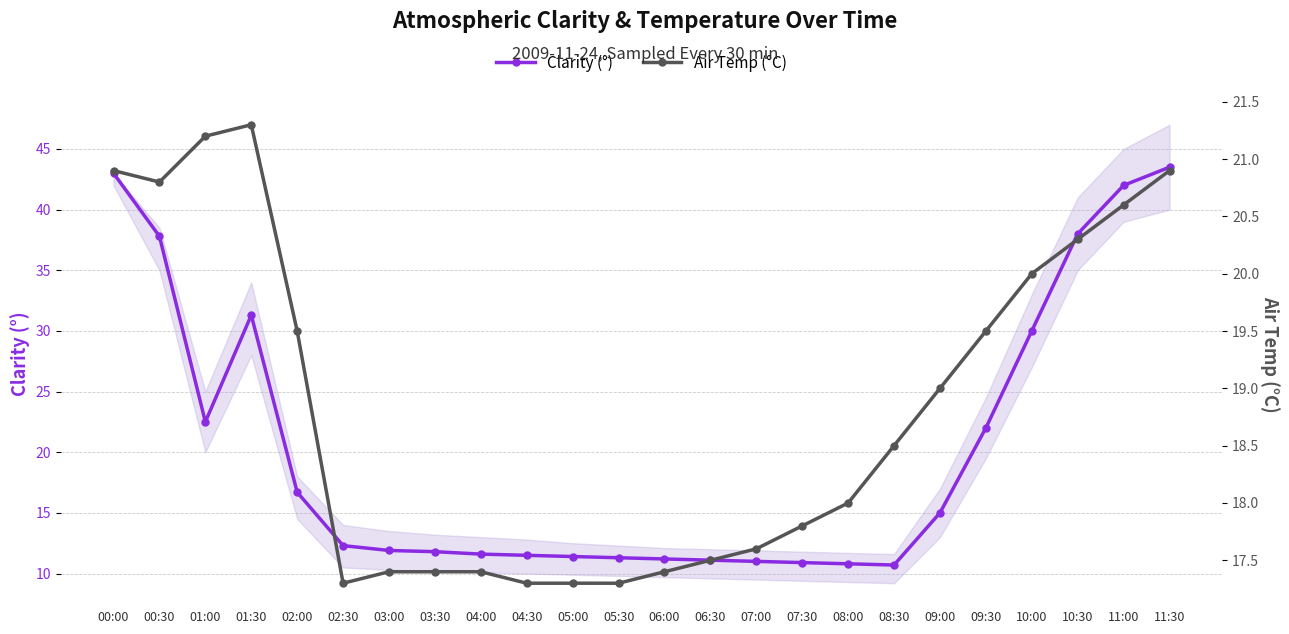

True or false: Clarity (°) has a value of 15.6 at 08:30.

False